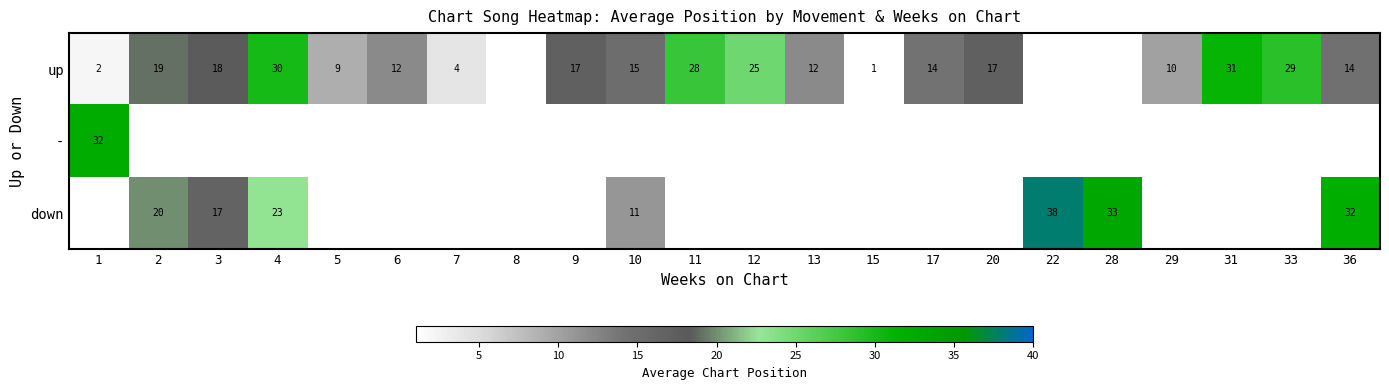

Which has a higher value, 11 or 28?

28